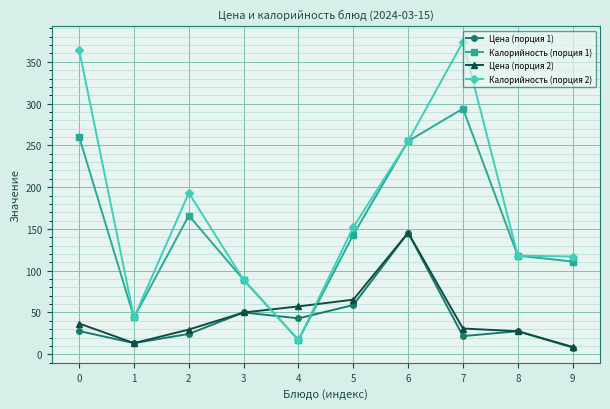

What is the total value across all series at 9?

244.9